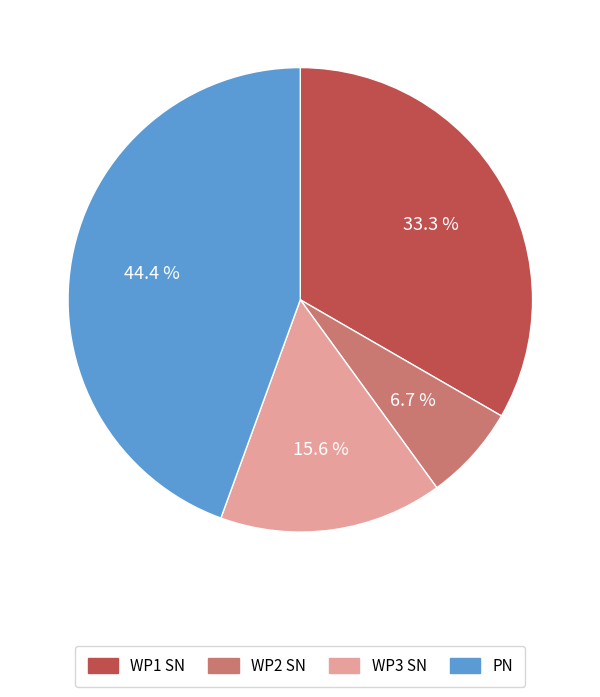

Rank the categories by value from highest to lowest.

PN, WP1 SN, WP3 SN, WP2 SN